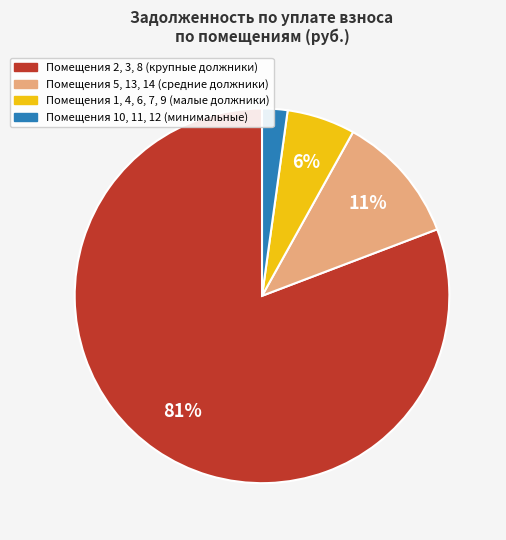

To the nearest percent, what is the difference between the largest and smallest slice percentages?

79%